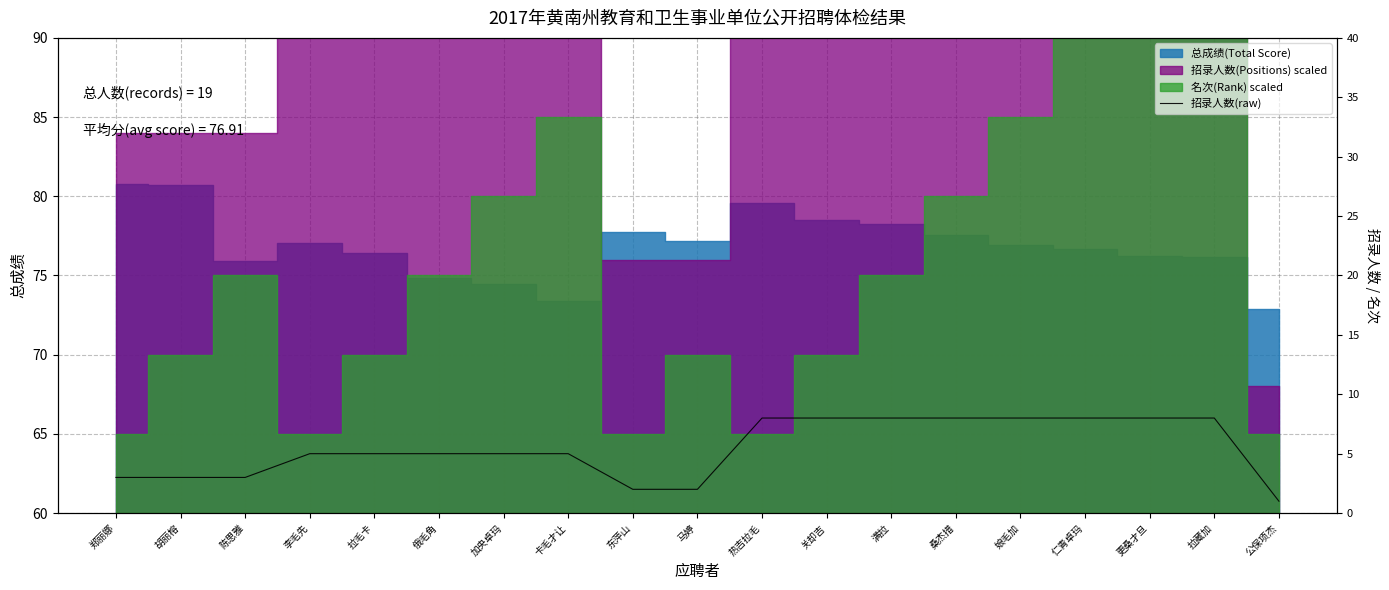

What is the value of the 17th point from the left?

8